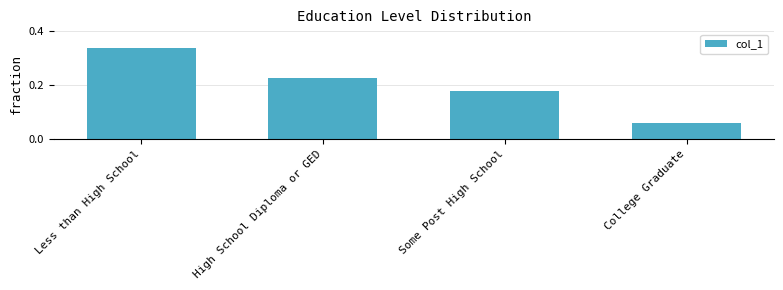

Where is the data nearest to the value 0?

College Graduate